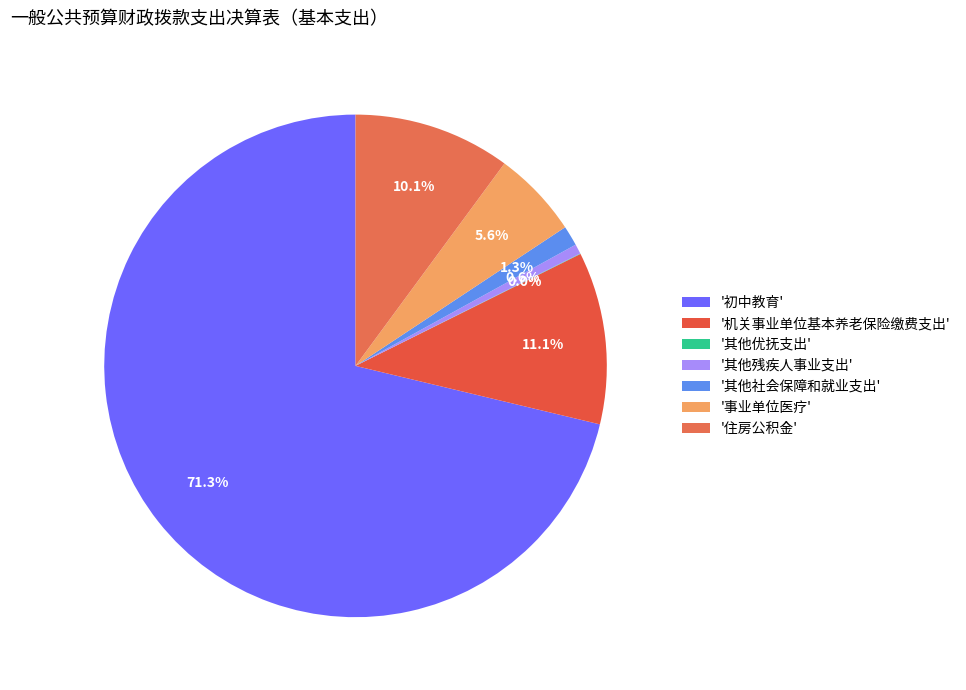

How many segments does this pie chart have?

7